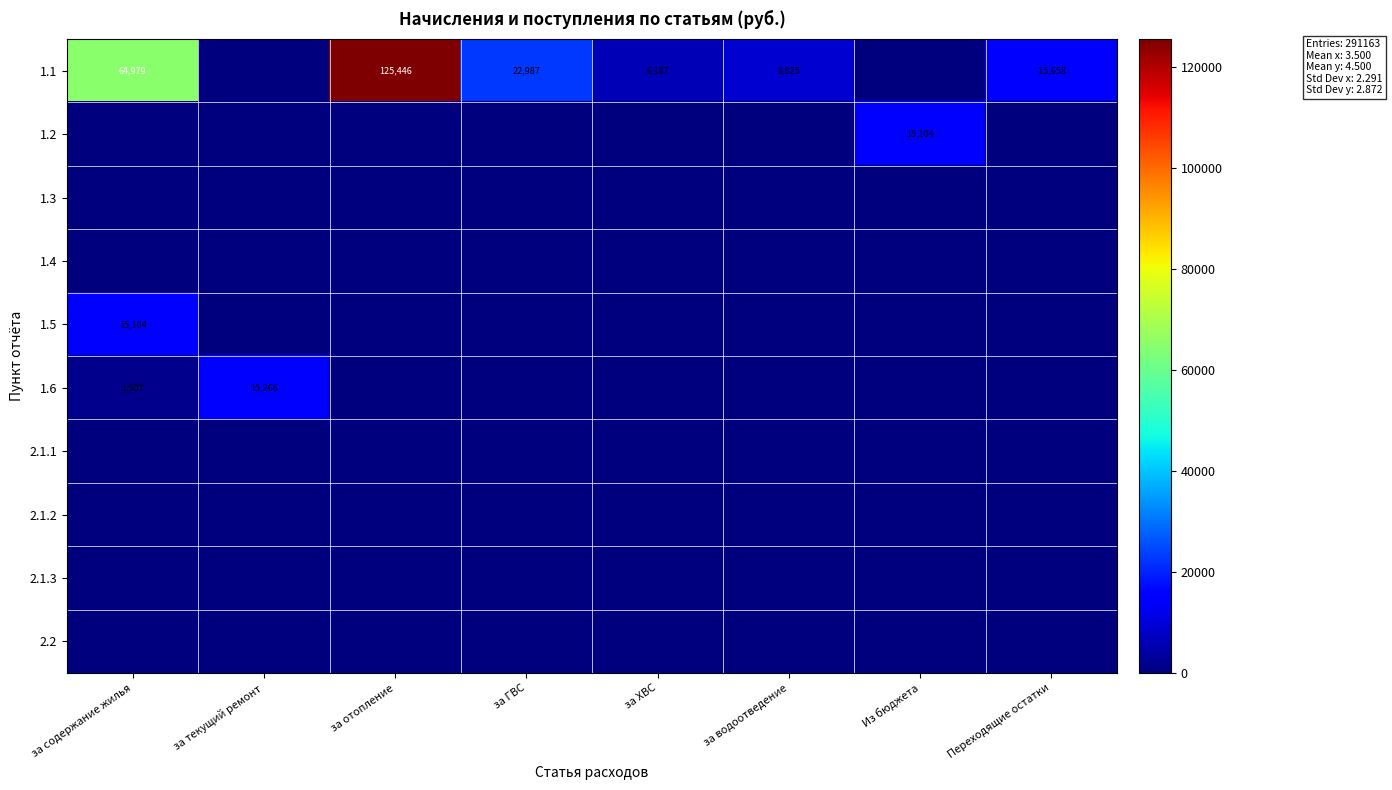

The 1.1 series shows -15658 at Переходящие остатки. True or false?

True